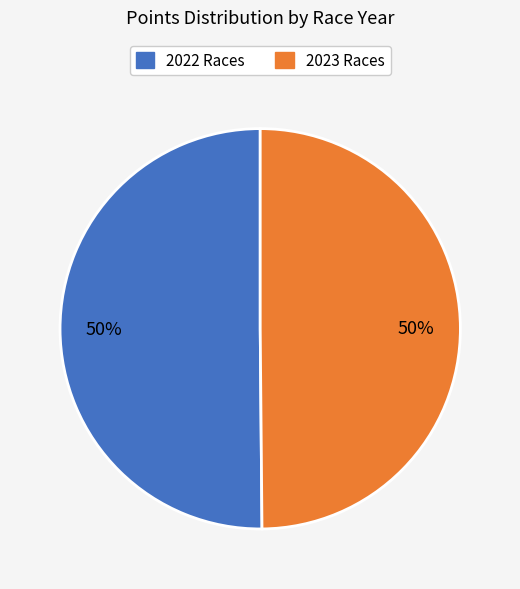

To the nearest percent, what is the average slice percentage?

50%